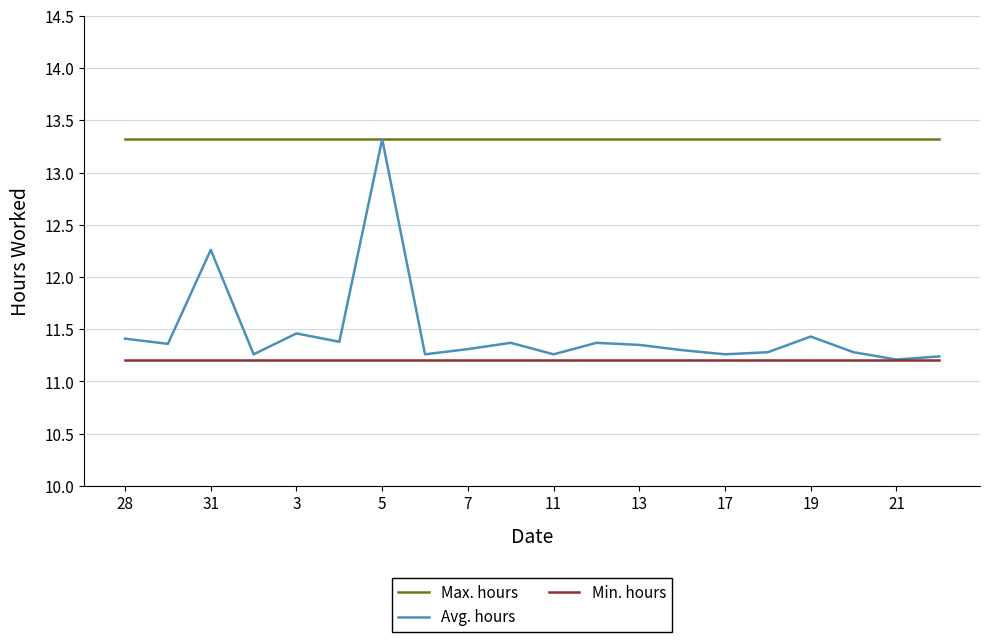

What is the highest value of the Avg. hours series?

13.3